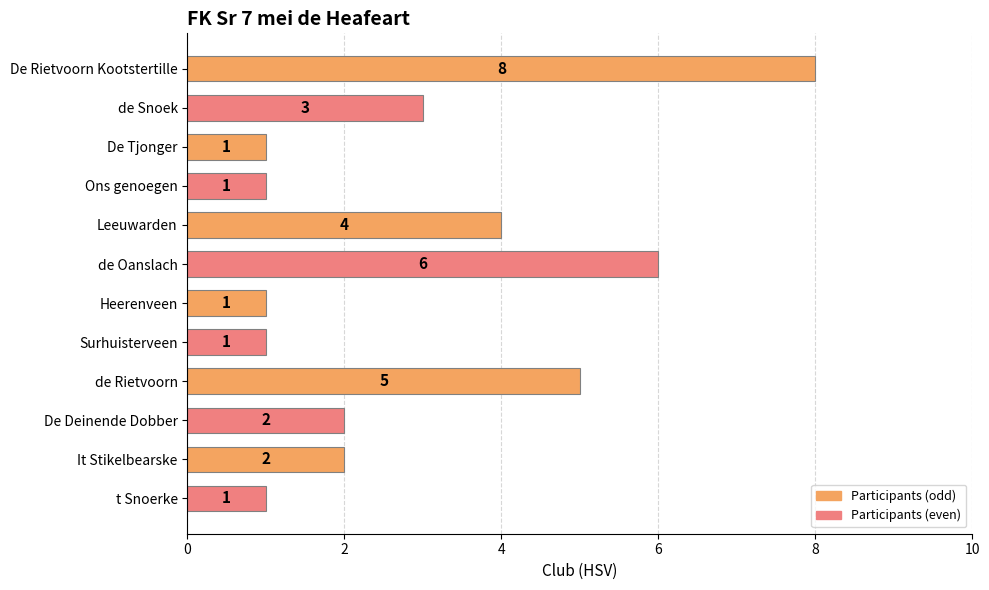

Approximately how many times larger is the value at de Rietvoorn compared to t Snoerke?

5.0